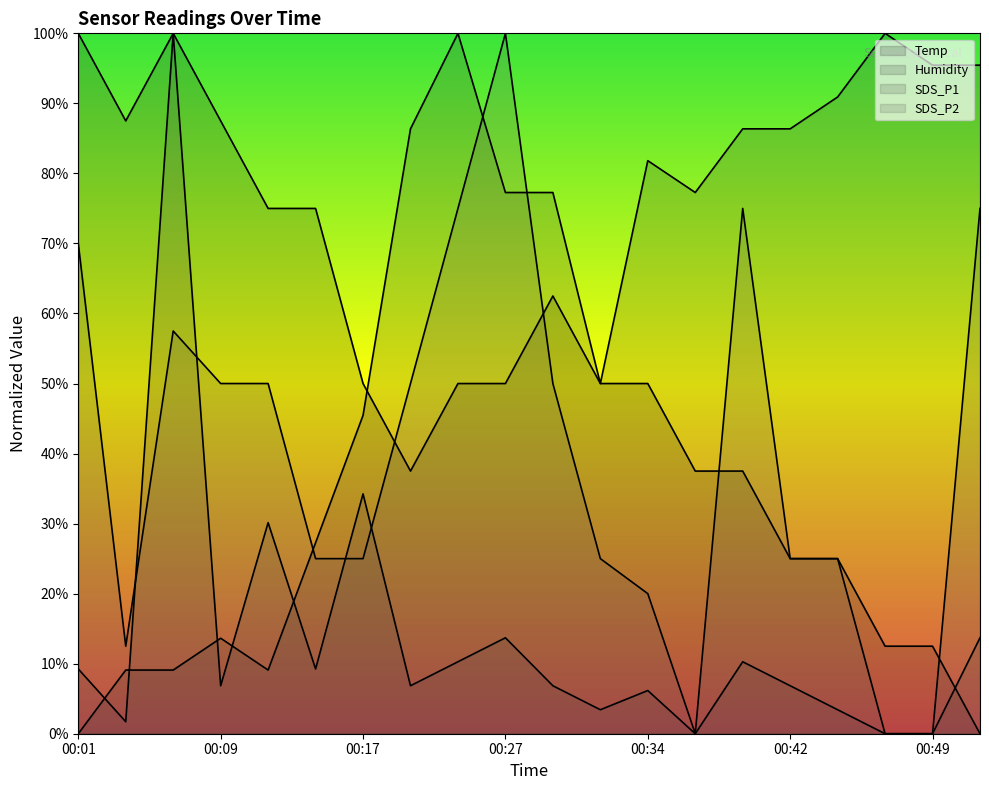

Which label corresponds to the smallest value in the chart?

00:52